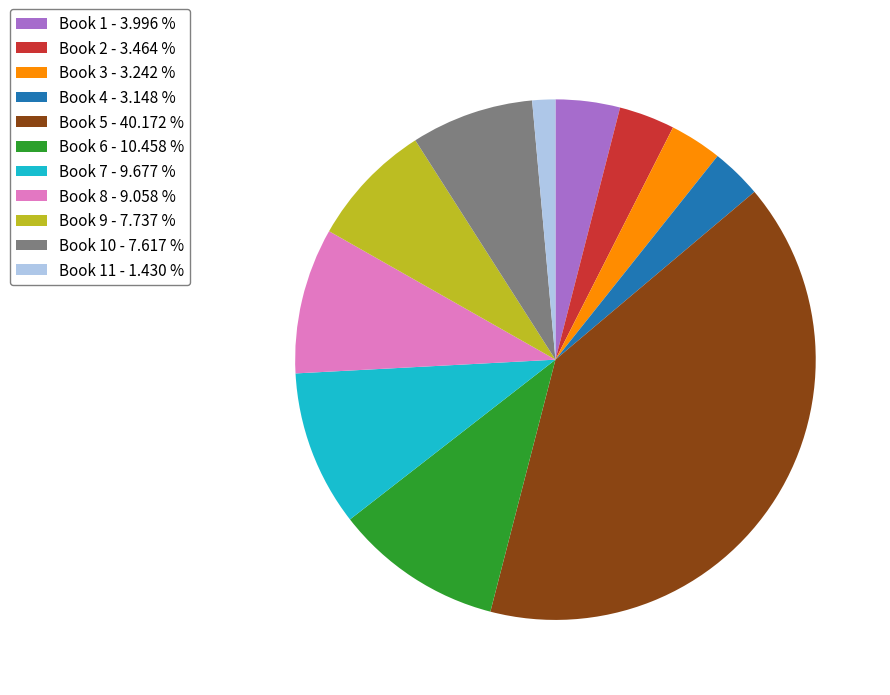

What is the smallest slice in the pie chart?

Book 11 - 1.430 %